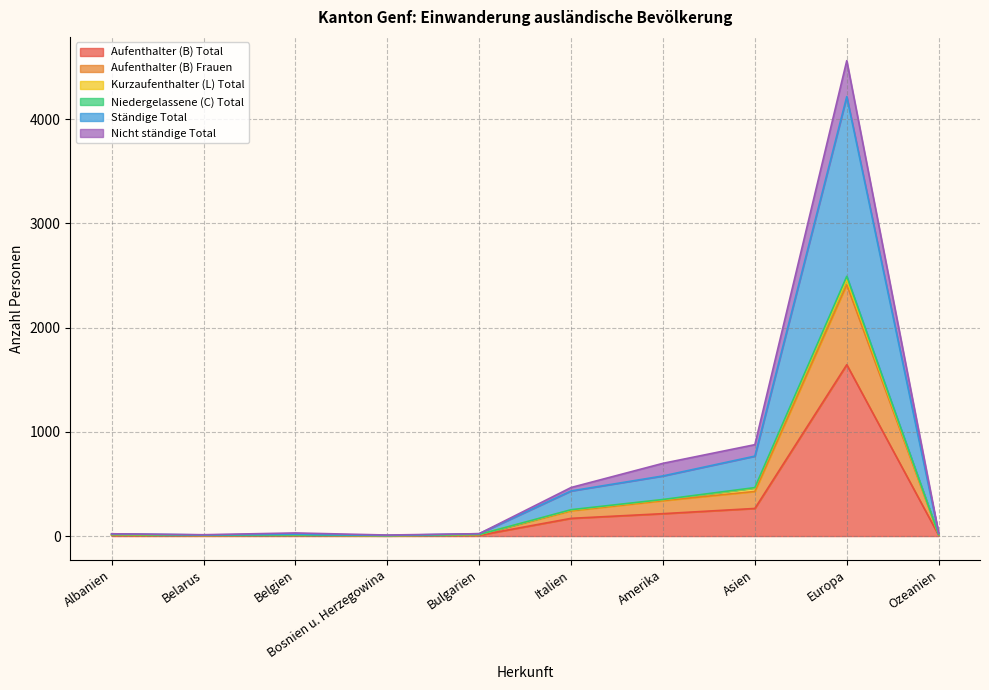

What is the greatest value displayed?

4561